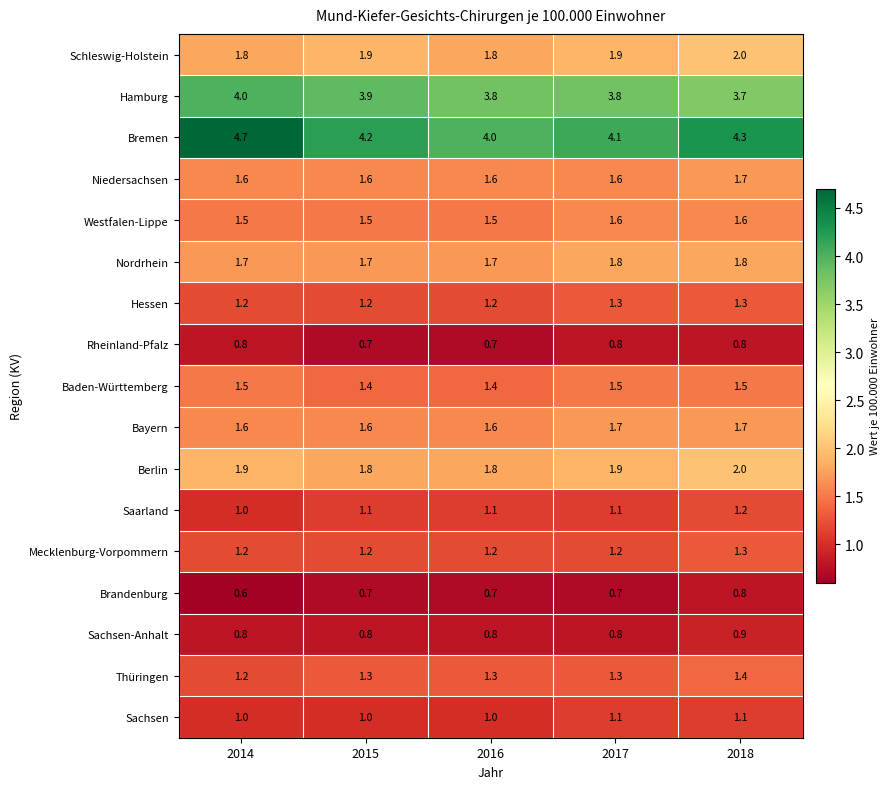

What is the difference between the maximum and minimum values in the Hamburg series?

0.3